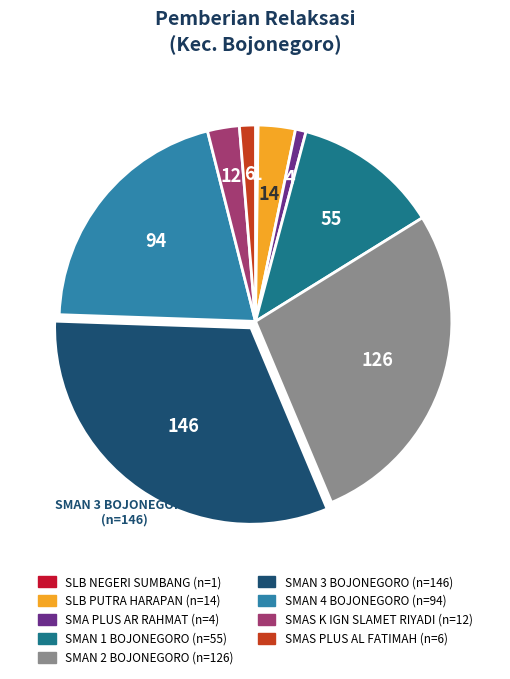

Is there a majority slice in this chart?

No